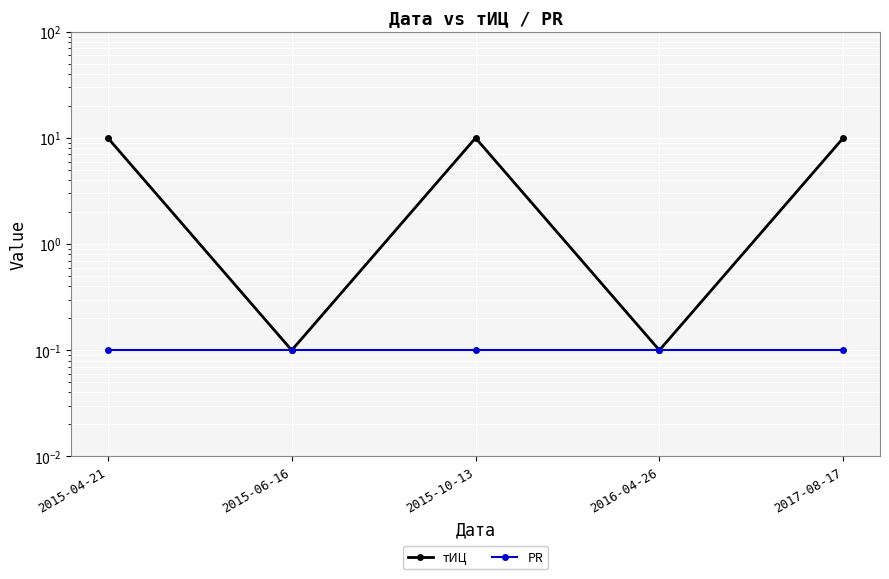

Rank the series at 2015-10-13 from highest to lowest value.

тИЦ, PR